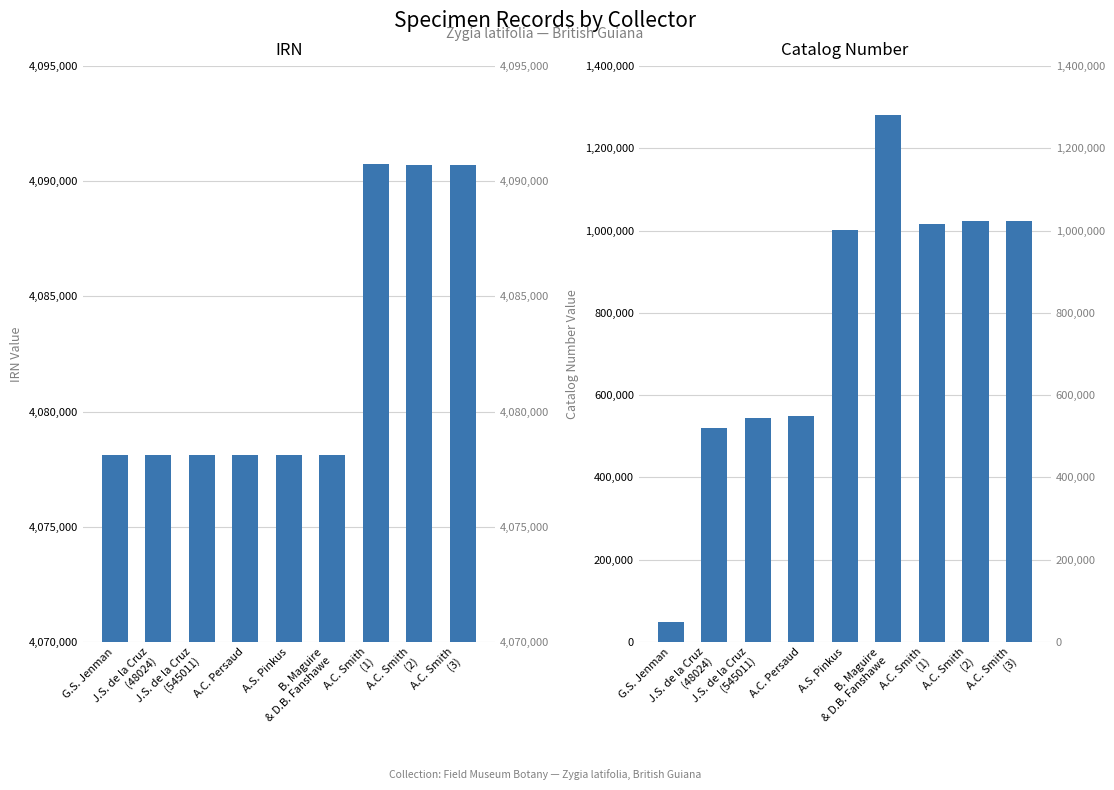

What is the sum of the Catalog Number values at A.C. Smith
(3) and J.S. de la Cruz
(545011)?

1568792